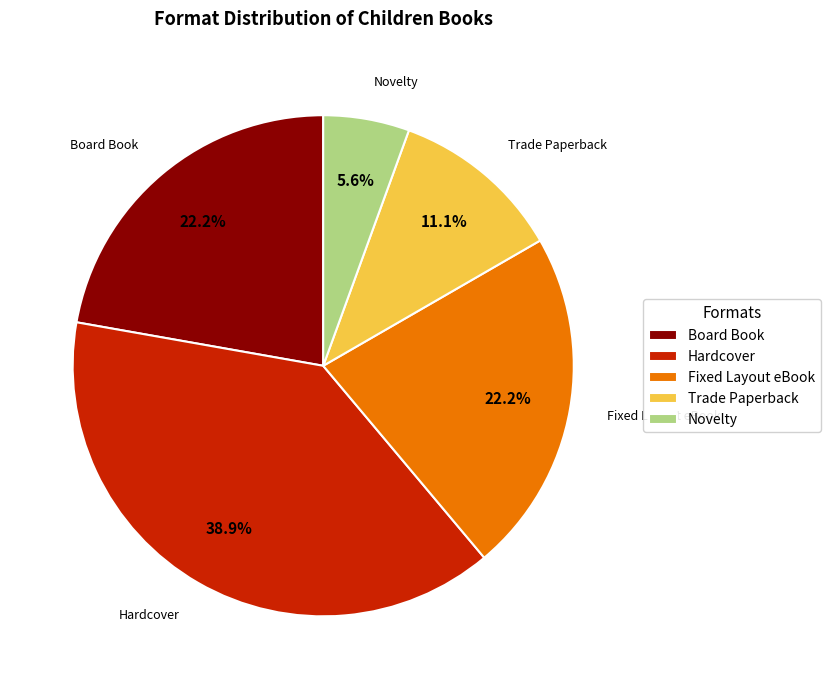

Is there any slice that represents more than half of the pie?

No